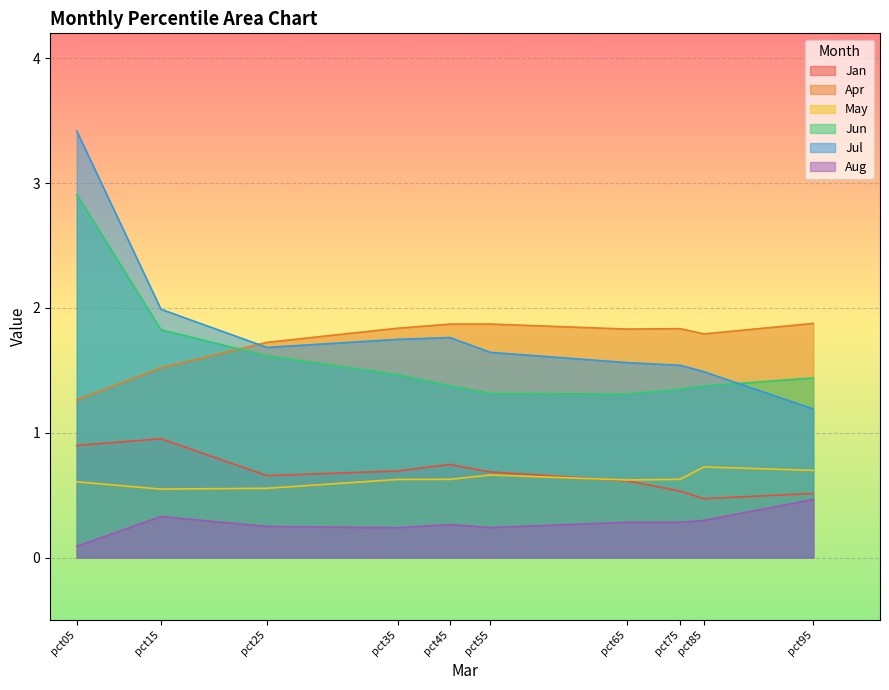

Count the Aug values in the range 0 to 1.

10